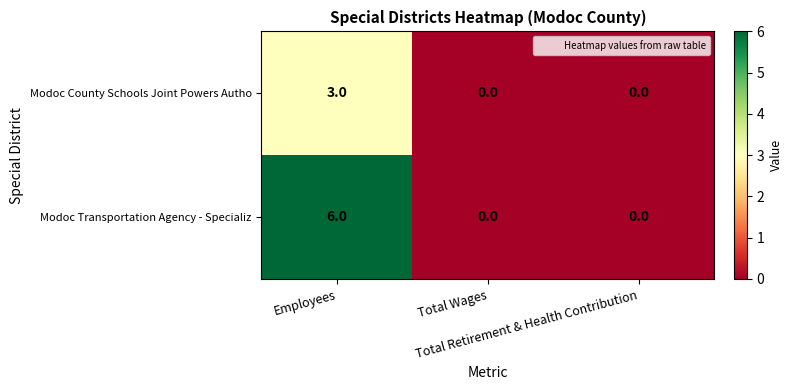

Which series has the largest range (max minus min)?

Modoc Transportation Agency - Specializ